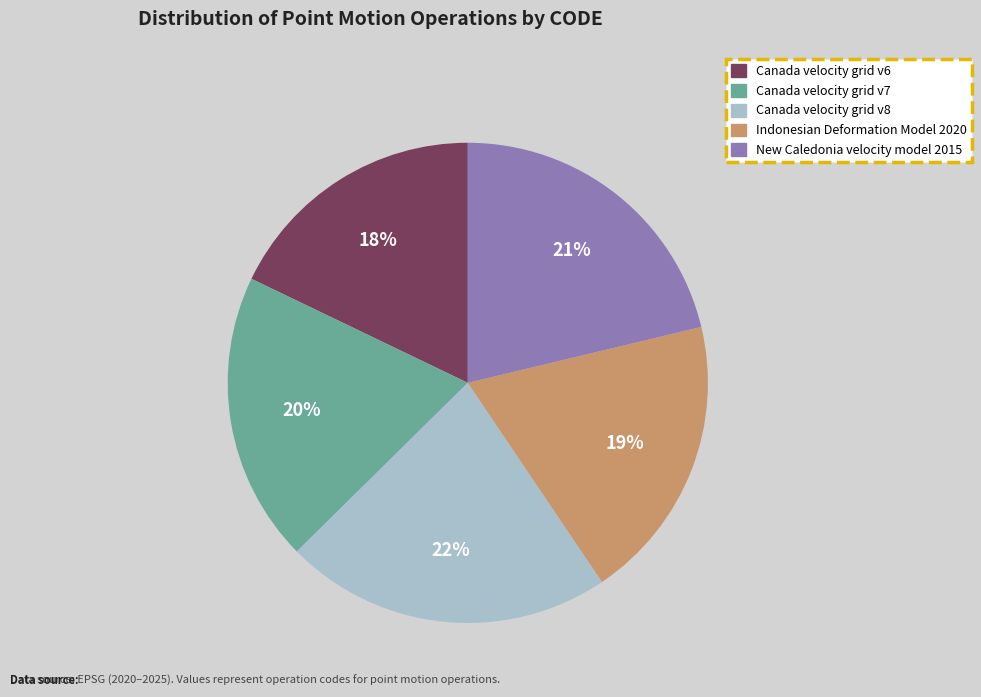

Do Canada velocity grid v8 and Indonesian Deformation Model 2020 together represent more than half of the pie?

No